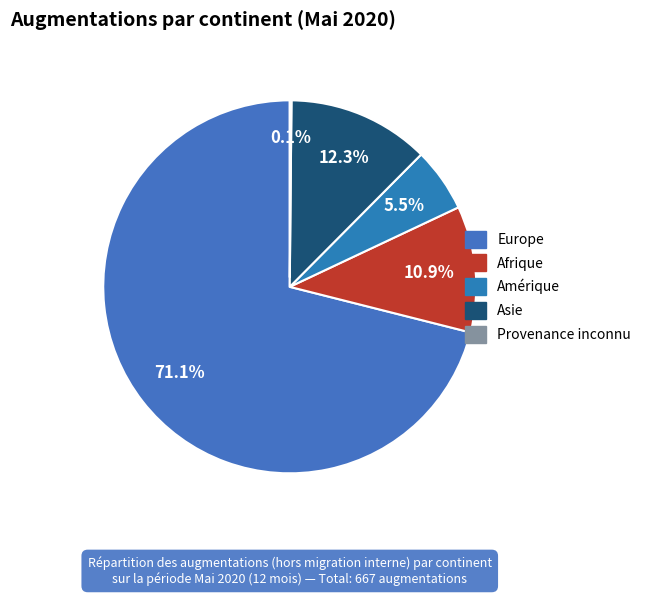

Which slice represents more than half of the pie?

Europe